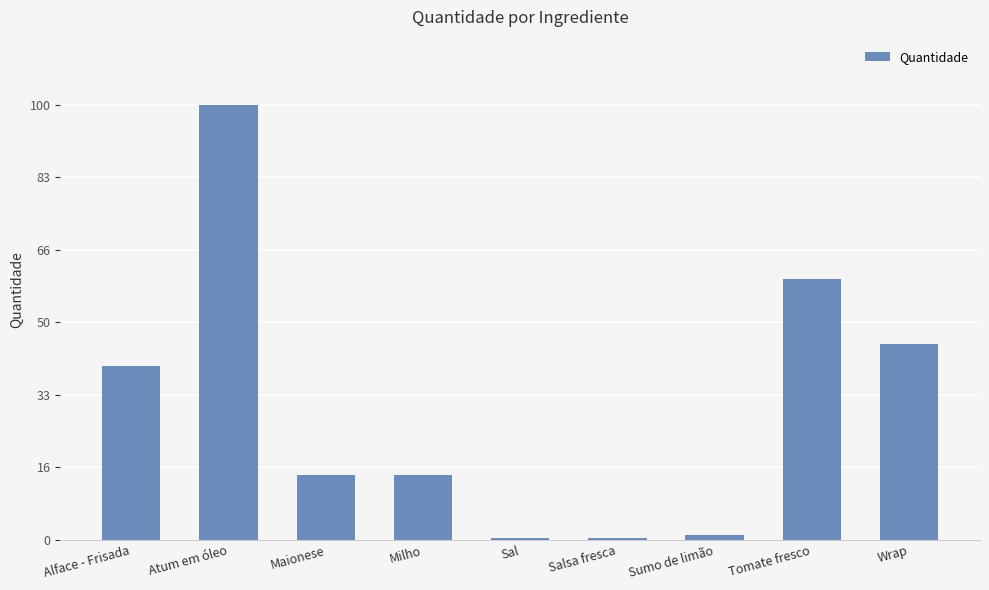

How many data points does each series have?

9